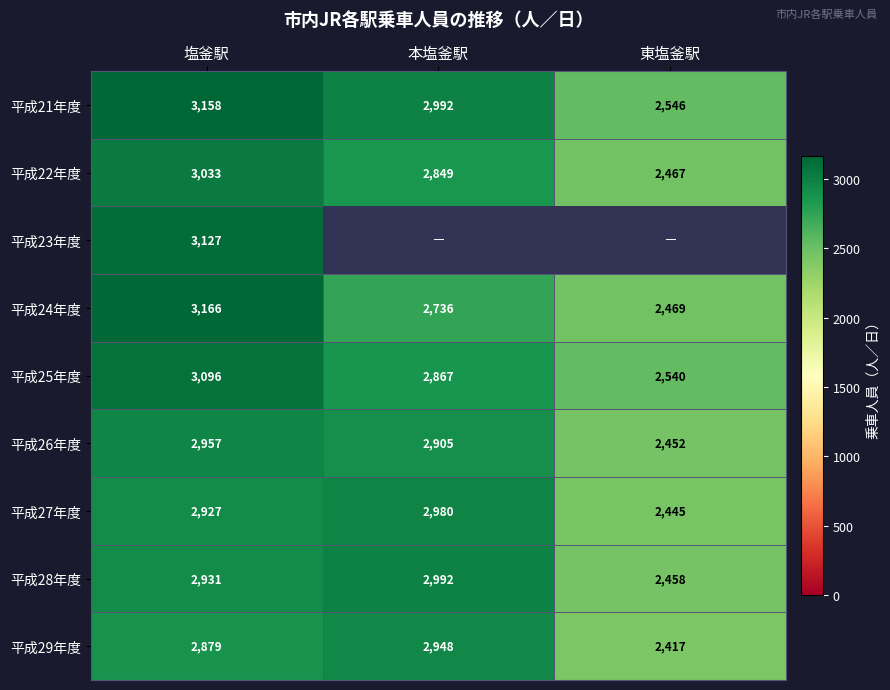

Is it true that 平成28年度 equals 2931 at 塩釜駅?

True